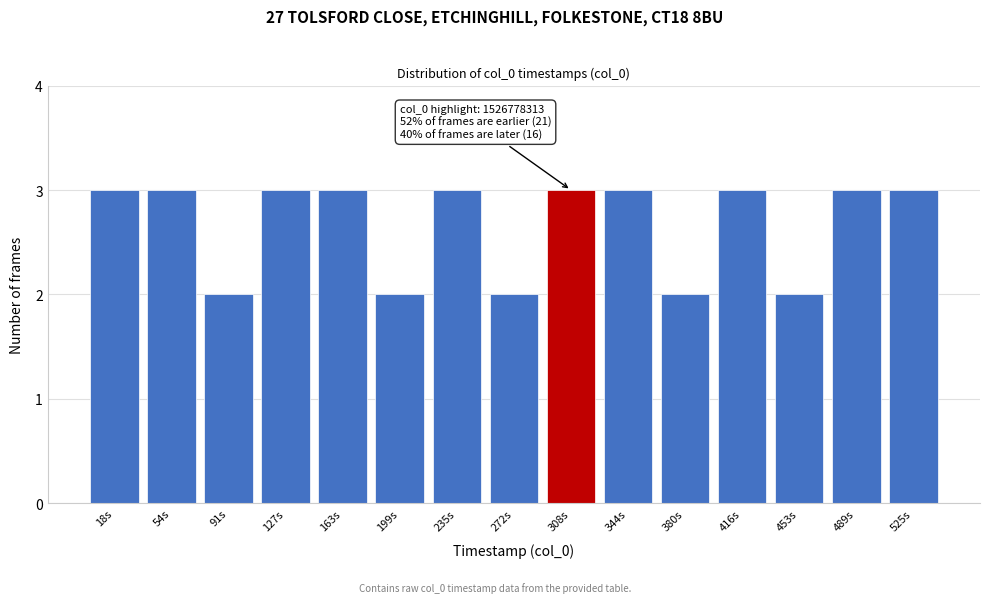

Reading left to right, what are all the values shown in this chart?

18s=3	54s=3	91s=2	127s=3	163s=3	199s=2	235s=3	272s=2	308s=3	344s=3	380s=2	416s=3	453s=2	489s=3	525s=3